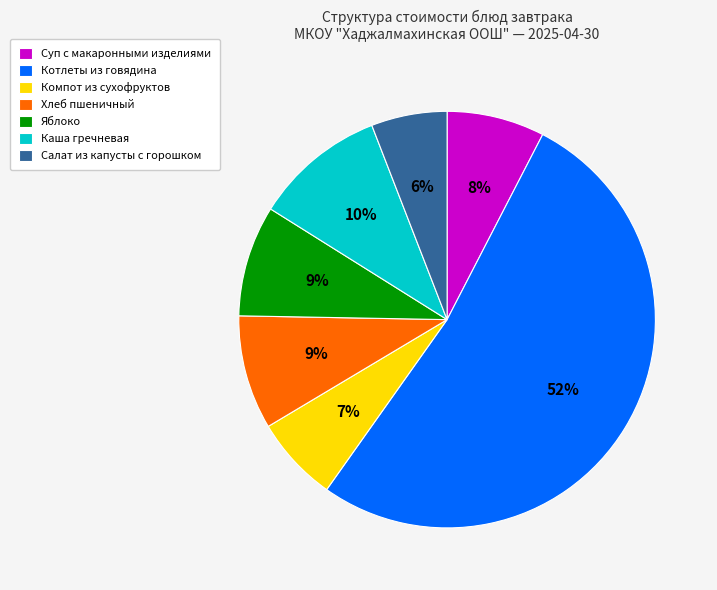

Does any single category account for the majority?

Yes